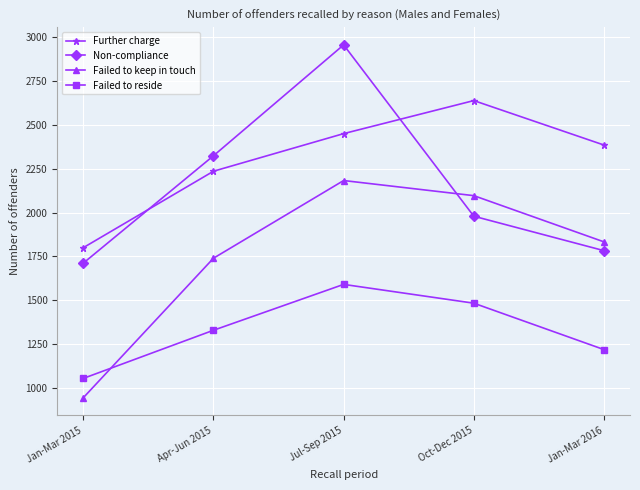

Is it true that Failed to keep in touch equals 1740 at Apr-Jun 2015?

True